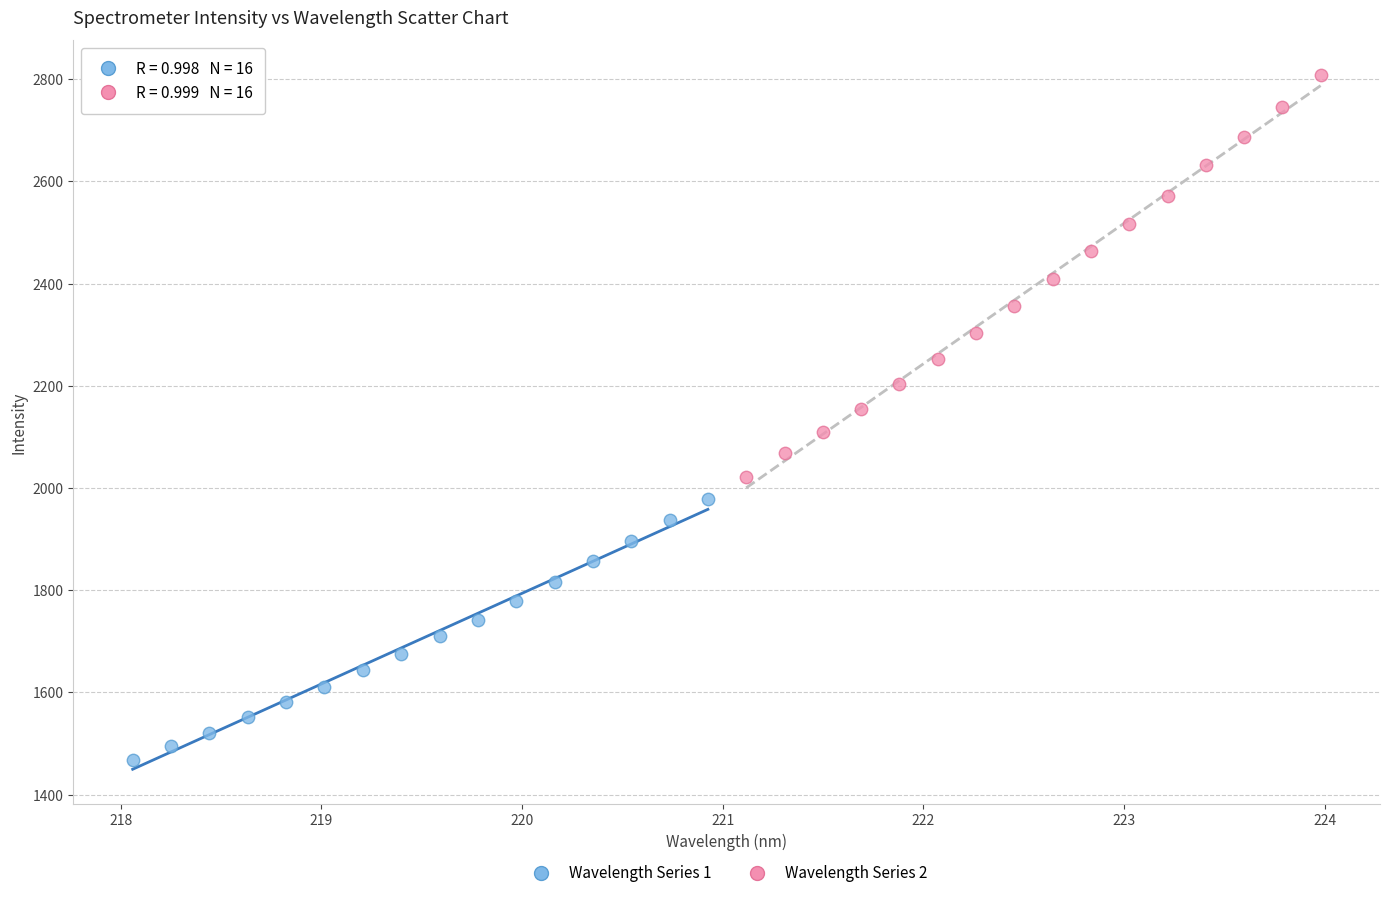

Which series has the largest Y range (max minus min)?

Wavelength Series 2